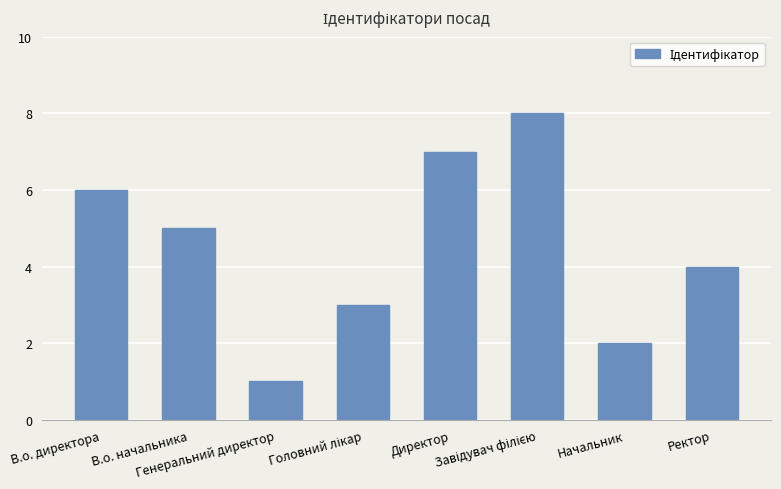

What is the difference between the maximum and minimum values?

7